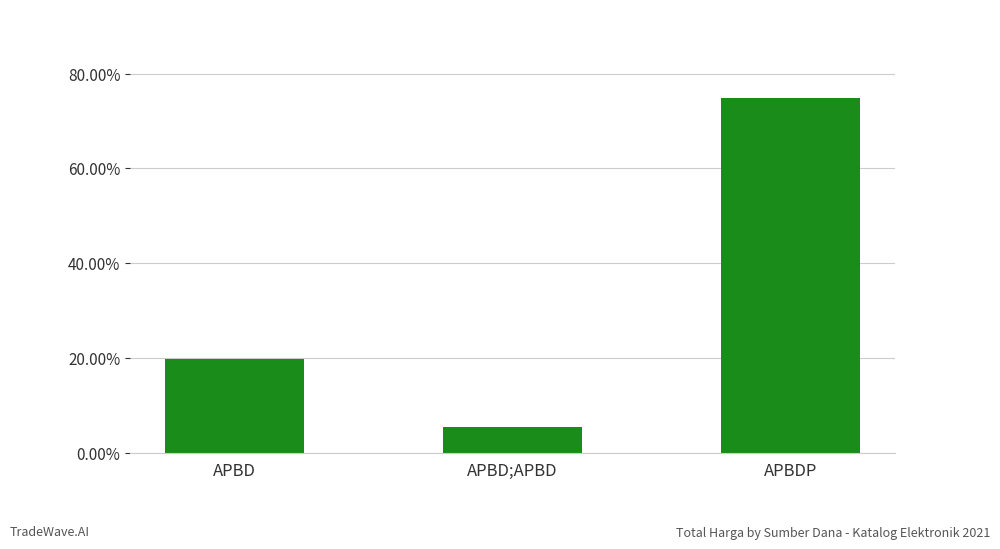

The chart shows a value of 1.3 at APBDP. True or false?

False